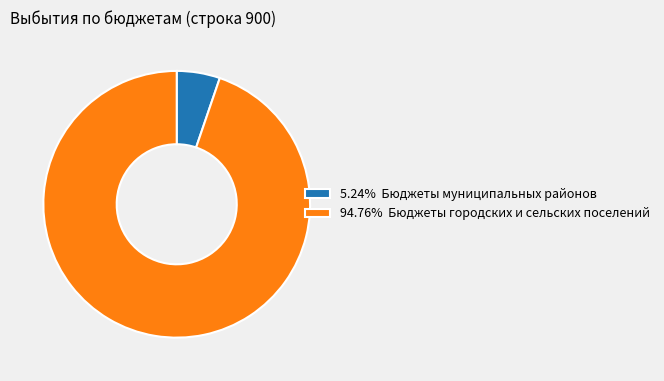

Does any single category account for the majority?

Yes